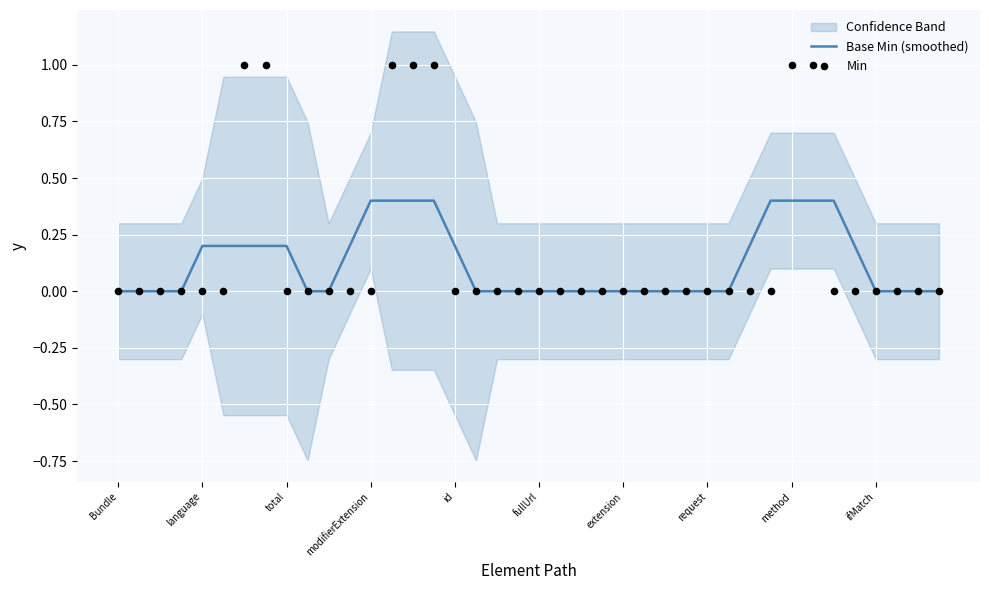

What is the maximum value for Base Min (smoothed)?

0.4